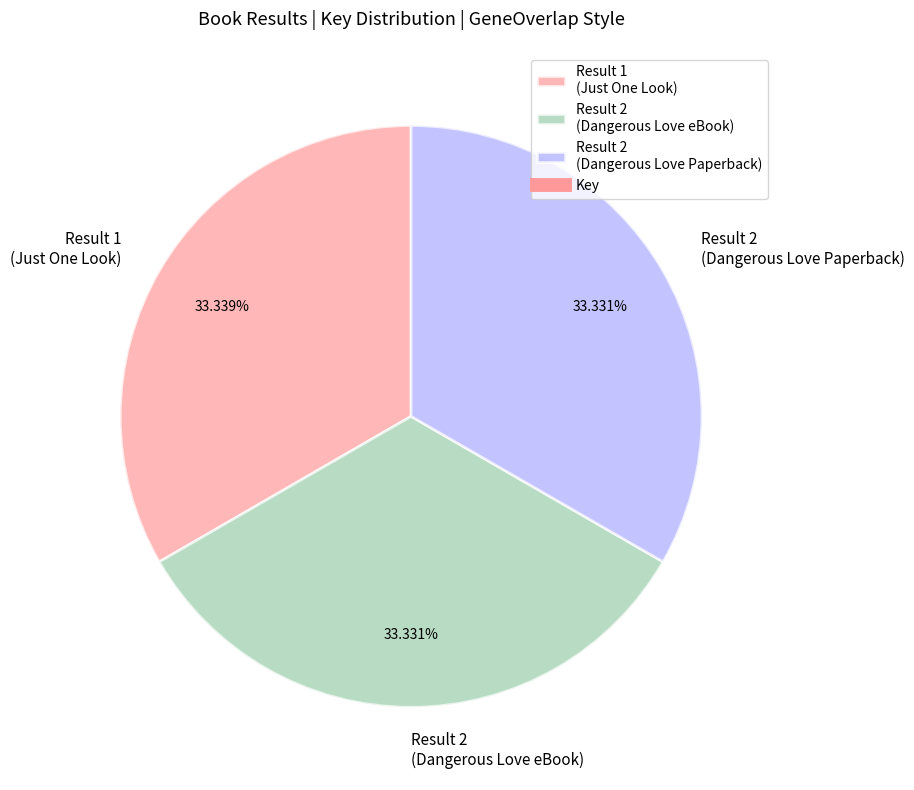

How many segments does this pie chart have?

3